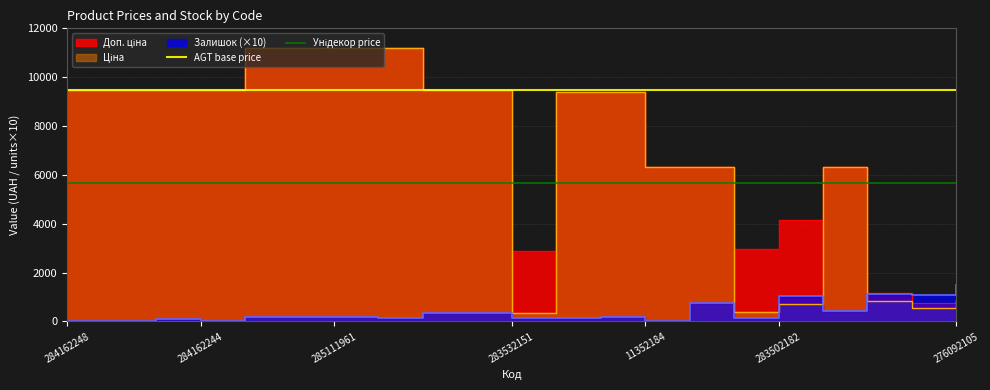

True or false: AGT base price has a value of 9480.1 at 284162244.

True